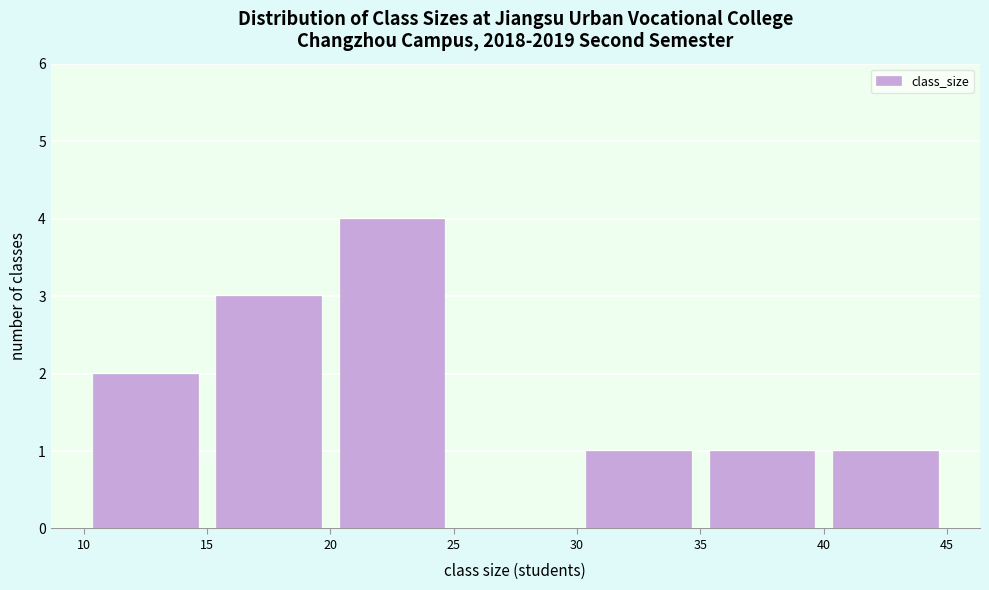

How tall is the bar that spans 20 to 25 on the x-axis? The values are not printed on the chart, so give them approximately, as read against the axis.

4